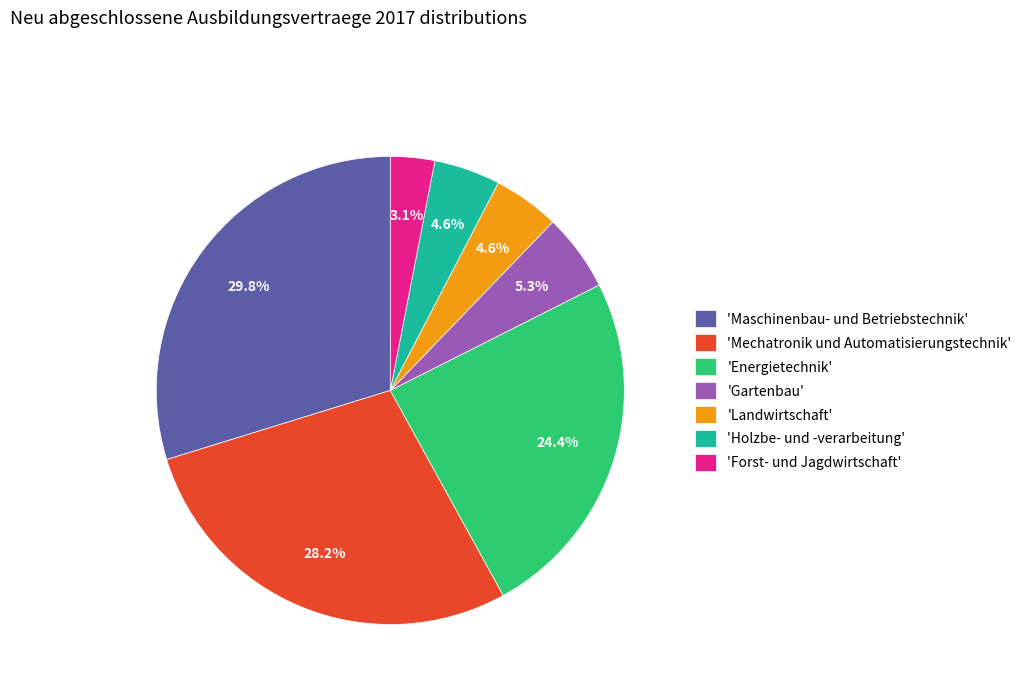

Do 'Energietechnik' and 'Mechatronik und Automatisierungstechnik' together represent more than half of the pie?

Yes